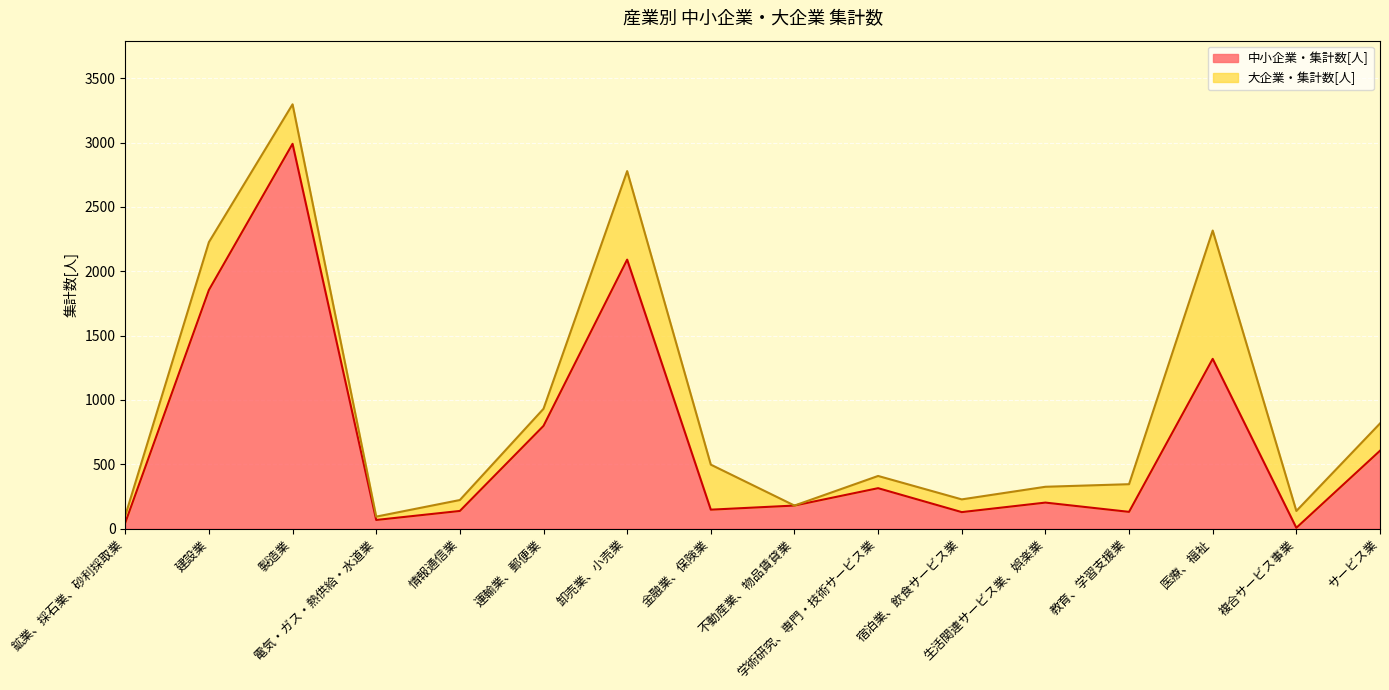

Between 複合サービス事業 and 製造業, which is larger?

製造業